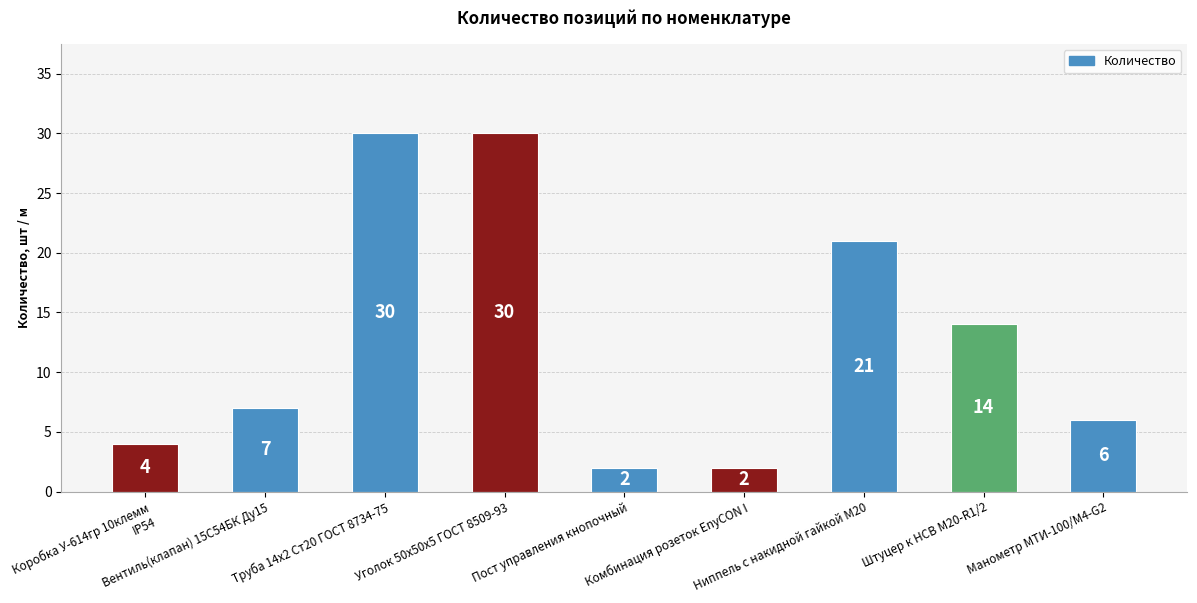

Reading left to right, list all the values displayed in this chart.

Коробка У-614гр 10клемм IP54=4	Вентиль(клапан) 15С54БК Ду15=7	Труба 14х2 Ст20 ГОСТ 8734-75=30	Уголок 50х50х5 ГОСТ 8509-93=30	Пост управления кнопочный=2	Комбинация розеток EnyCON I=2	Ниппель с накидной гайкой М20=21	Штуцер к НСВ М20-R1/2=14	Манометр МТИ-100/М4-G2=6